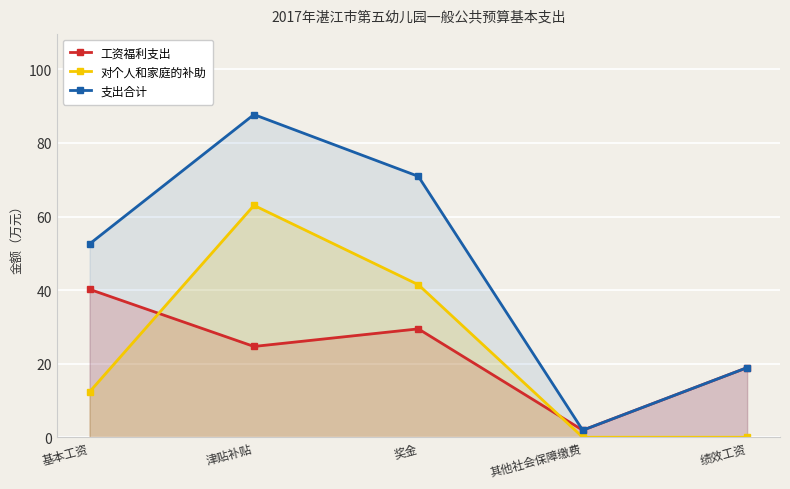

Rank the series at 基本工资 from highest to lowest value.

支出合计, 工资福利支出, 对个人和家庭的补助